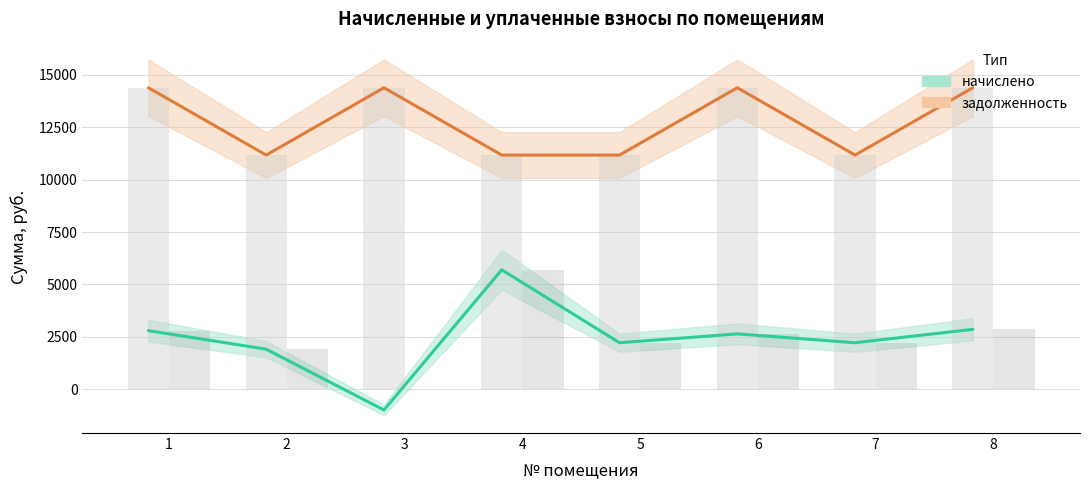

Which series has the largest total across all categories?

задолженность